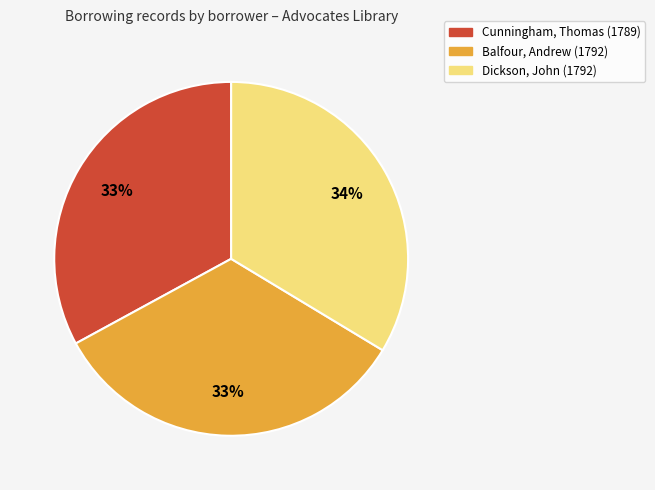

Is there a majority slice in this chart?

No